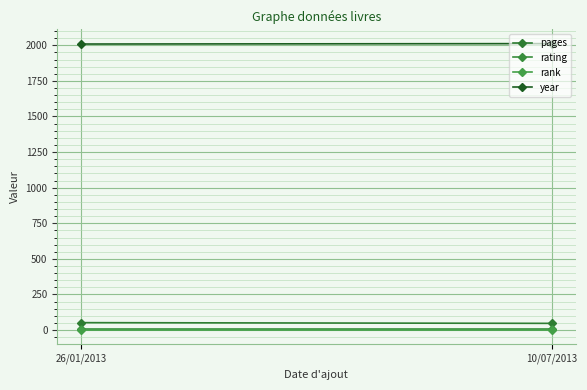

What is the label of the 2nd point from the left?

10/07/2013